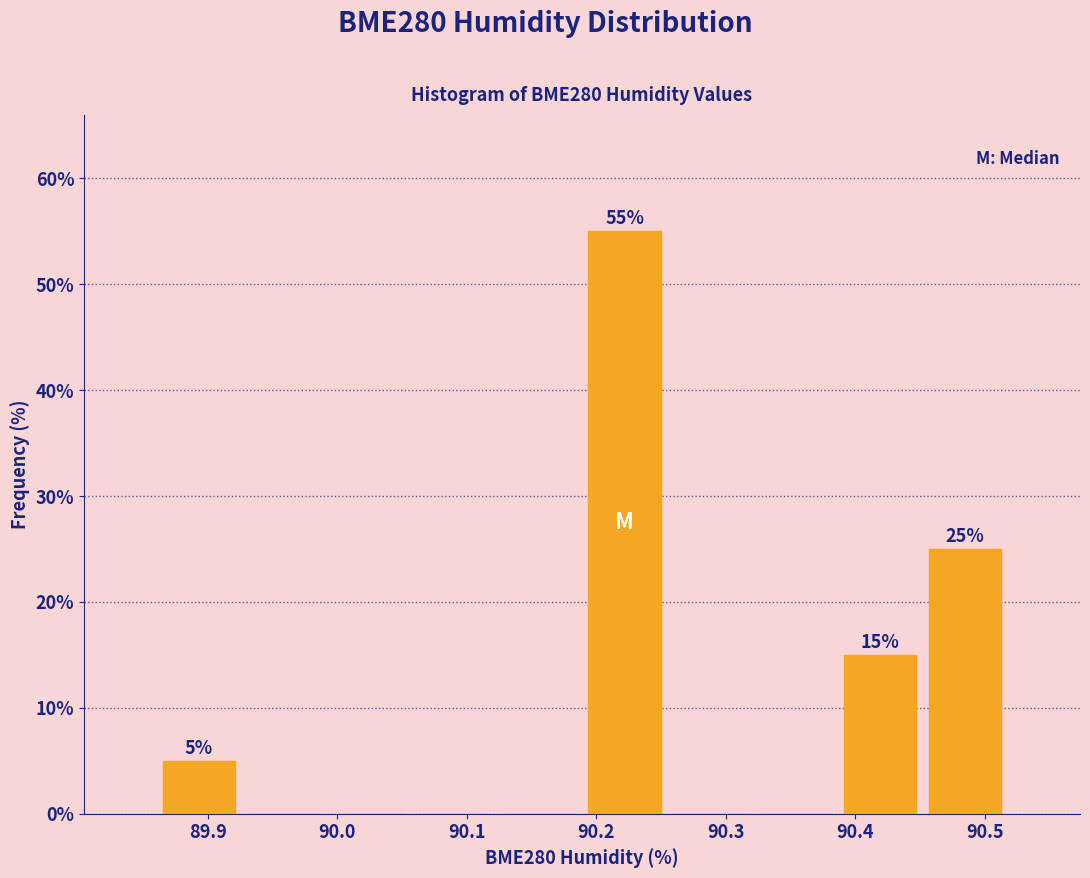

Over which range of the x-axis is the bar tallest?

90.19 to 90.25